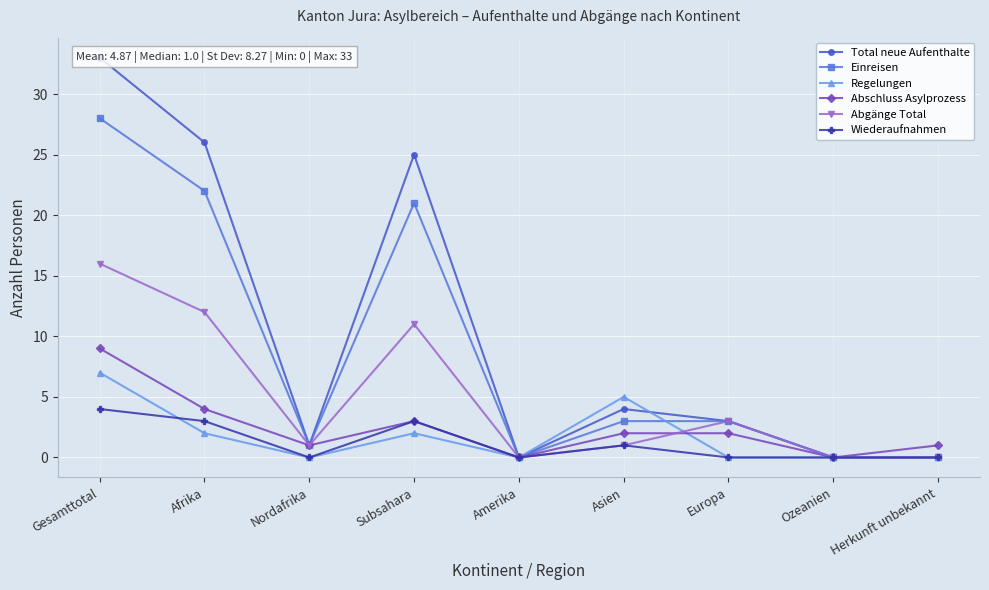

What is the difference between the maximum and minimum values in the Einreisen series?

28